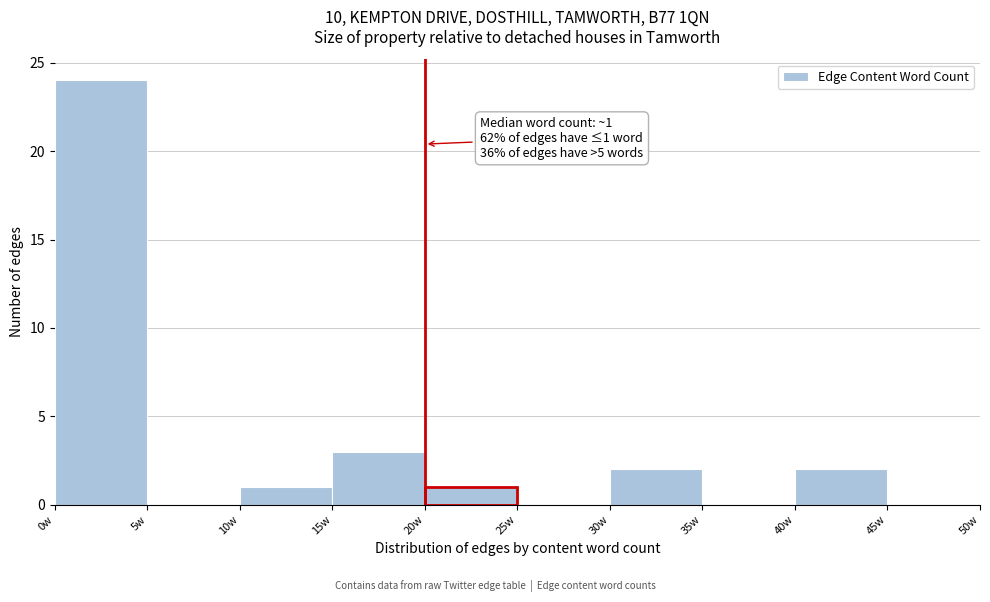

Over which range of the x-axis is the bar tallest?

0 to 5